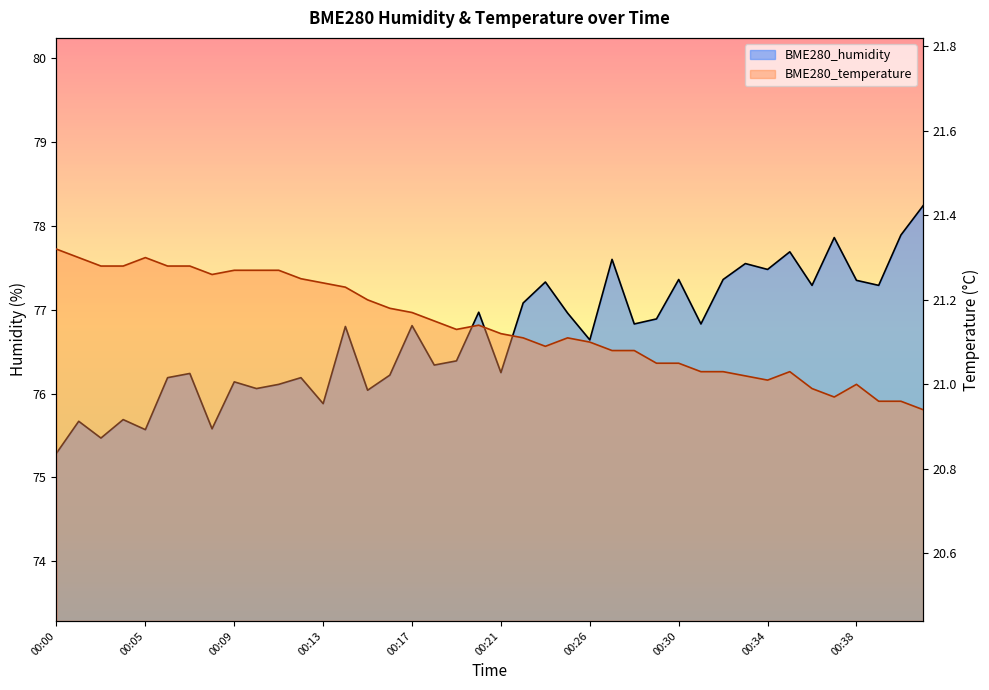

Where is the first local maximum for BME280_temperature?

00:05